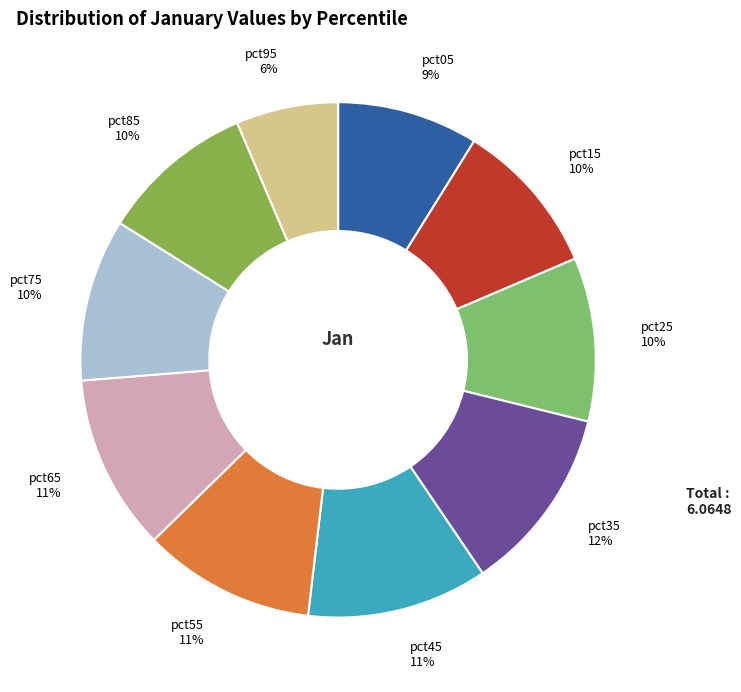

How many segments does this pie chart have?

10